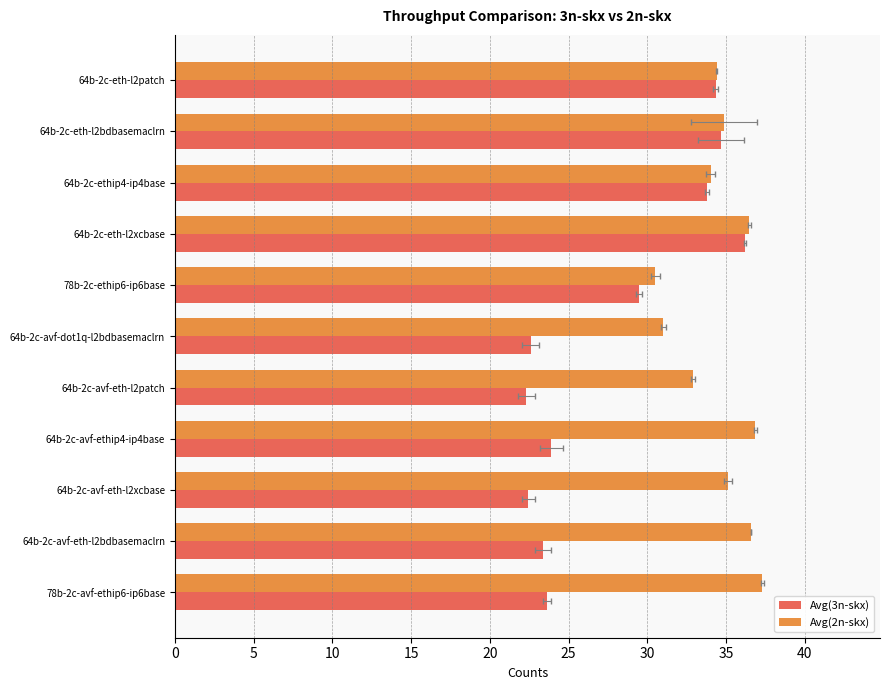

Is it true that Avg(3n-skx) equals 49.5 at 30?

False